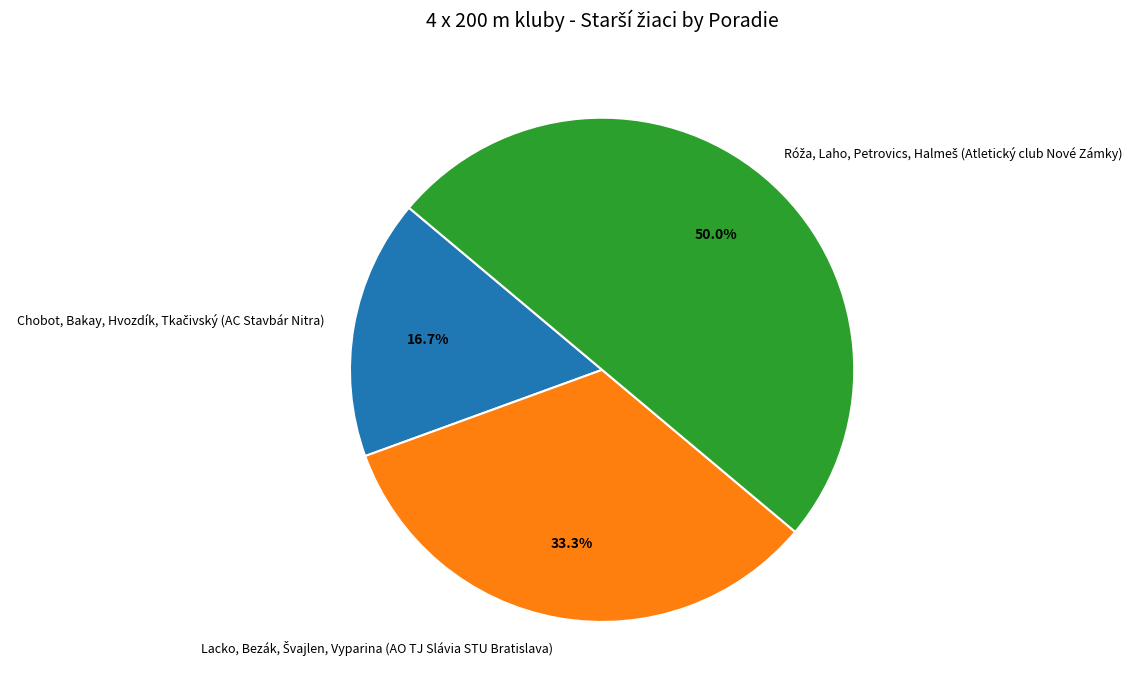

Is it true that Chobot, Bakay, Hvozdík, Tkačivský (AC Stavbár Nitra) is 17% of the pie?

True